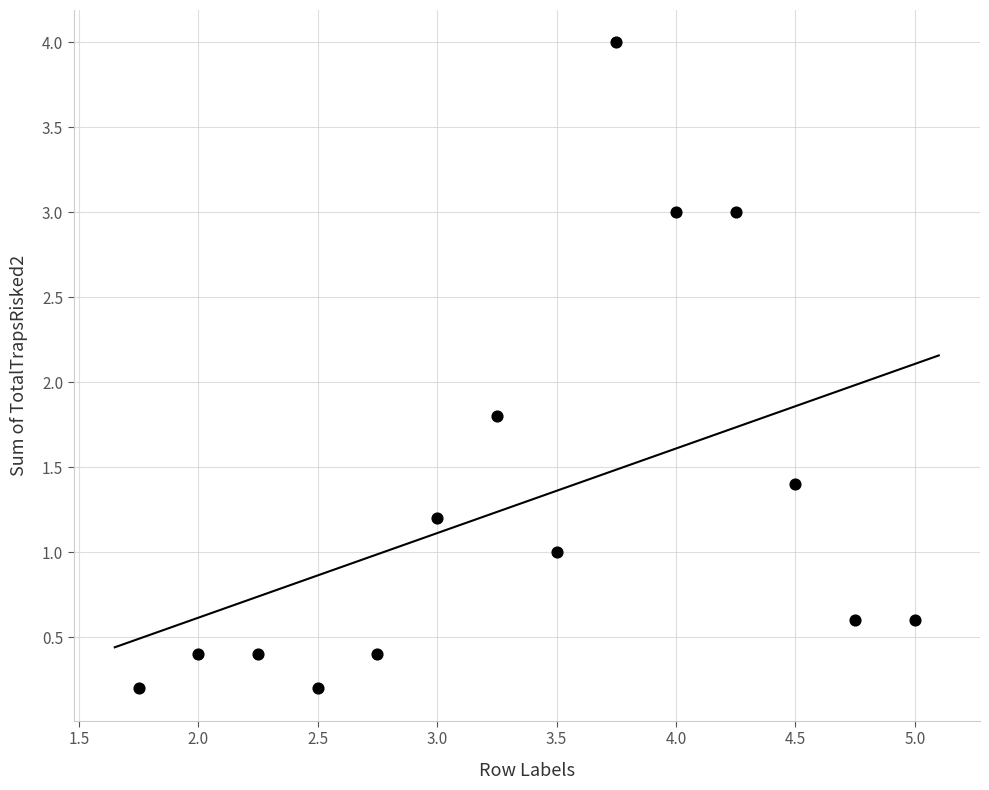

What is the range of X values (max minus min)?

3.2